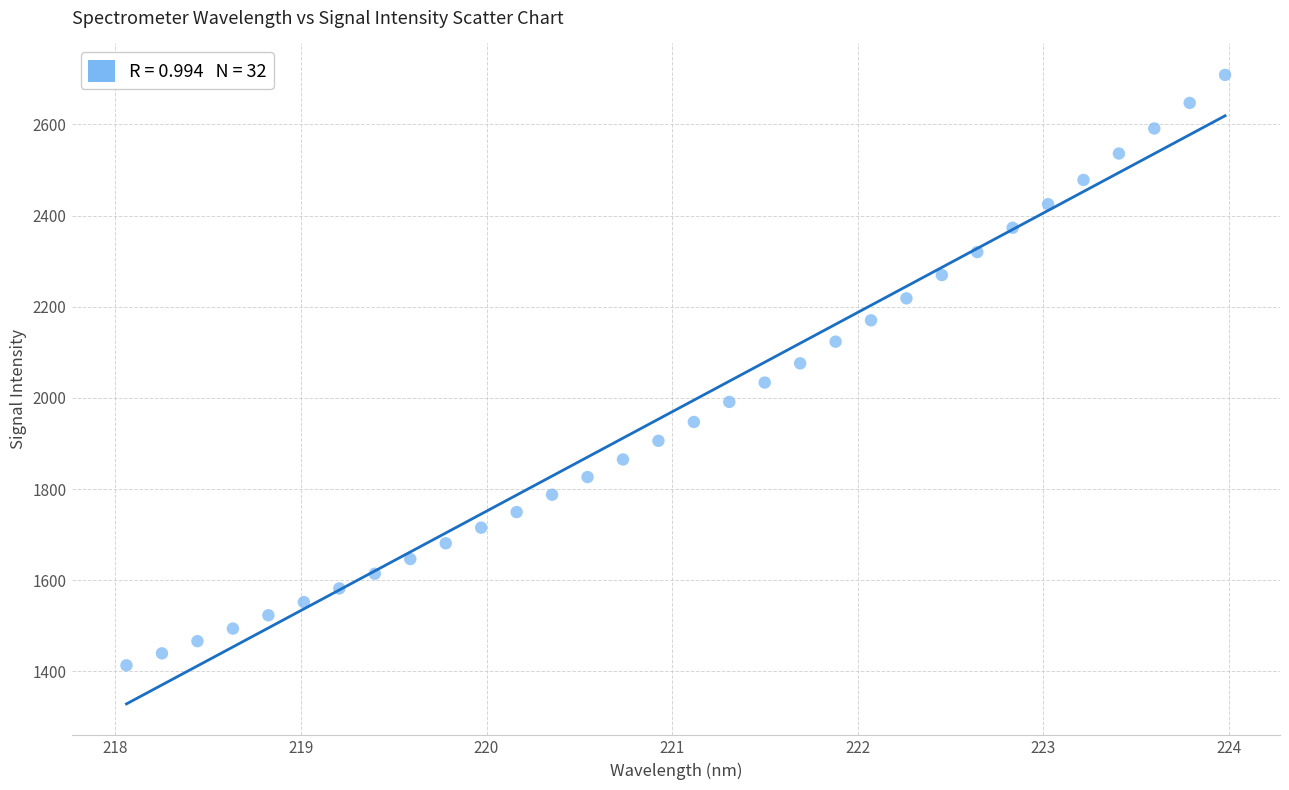

What is the range of X values (max minus min)?

5.9